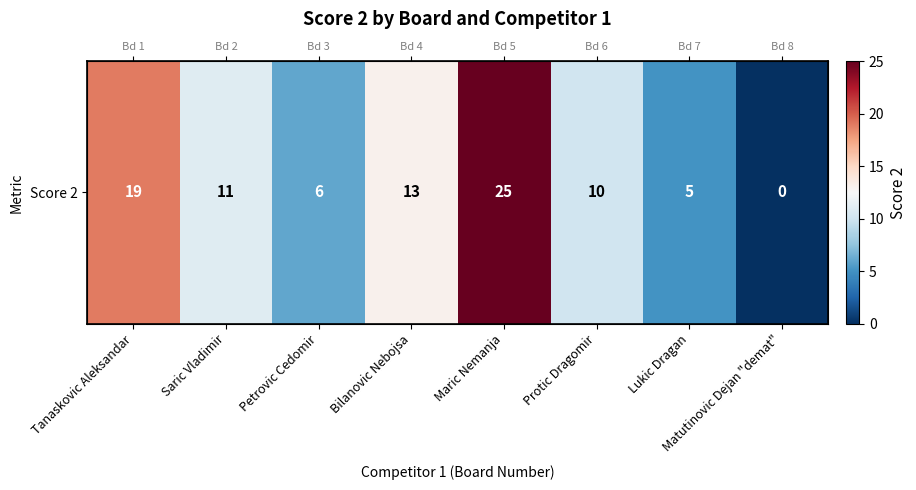

The chart shows a value of 17 at Protic Dragomir. True or false?

False